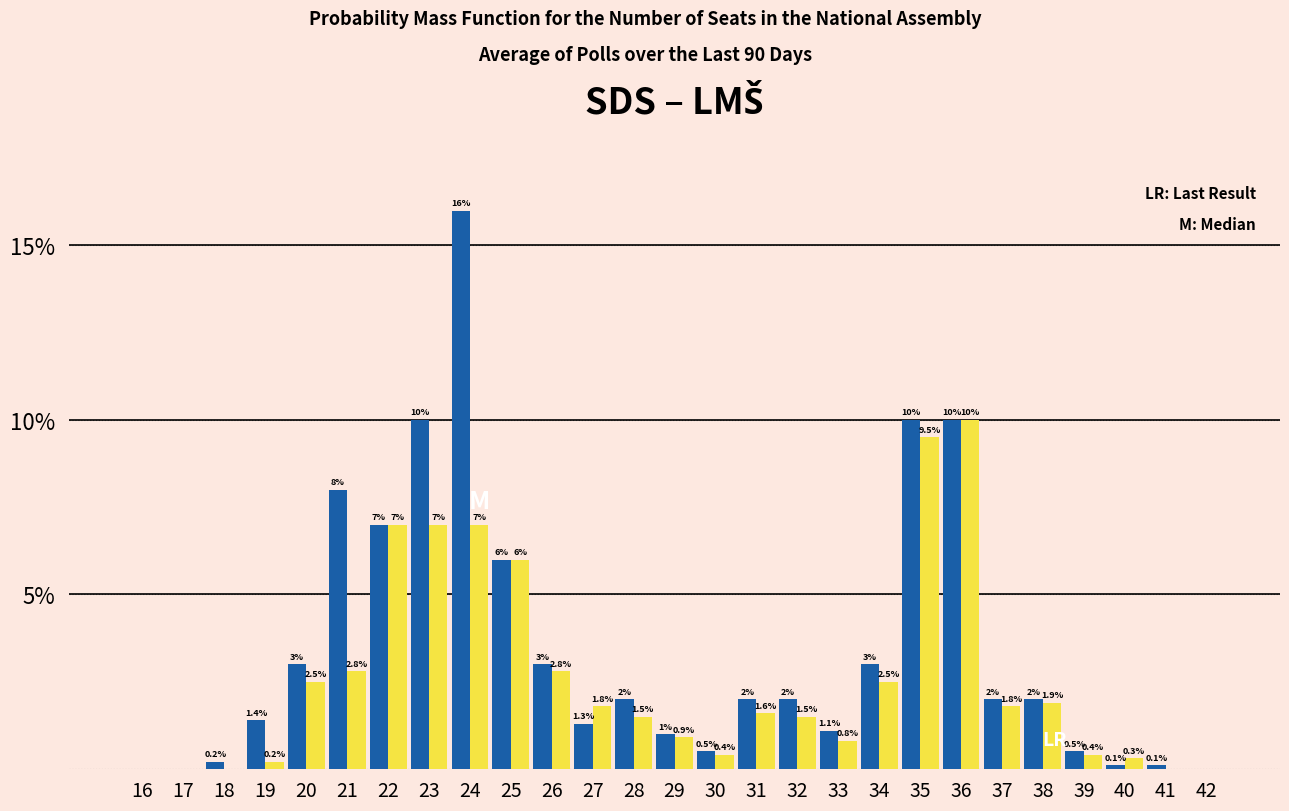

What is the greatest value displayed?

16.0